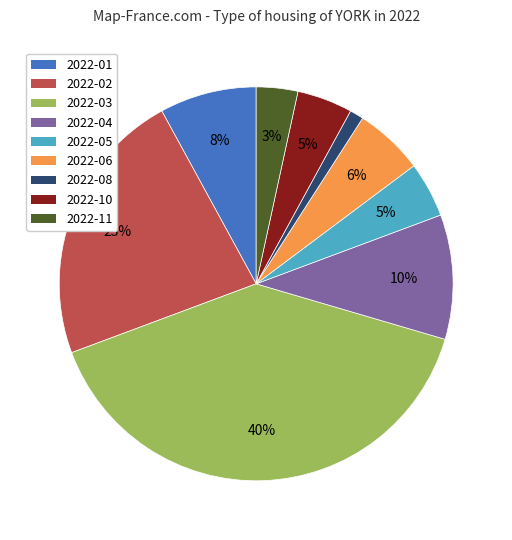

Is there a majority slice in this chart?

No